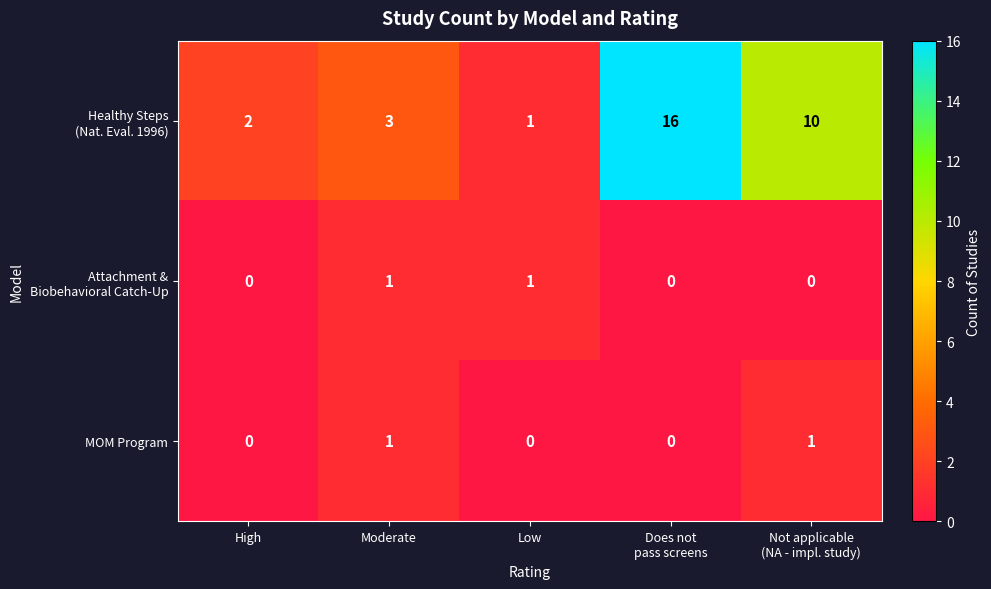

Is it true that MOM Program equals 0 at High?

True